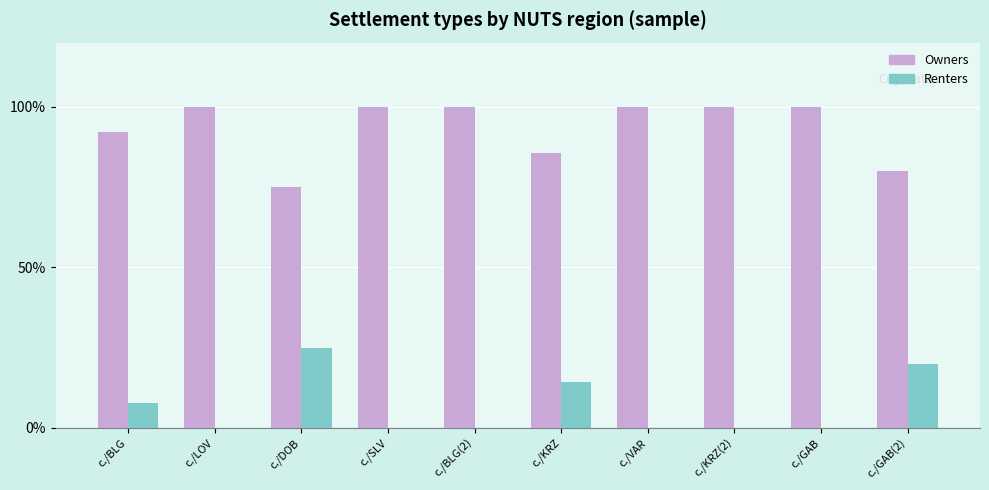

The value of Renters at с./SLV is 0.0. True or false?

True